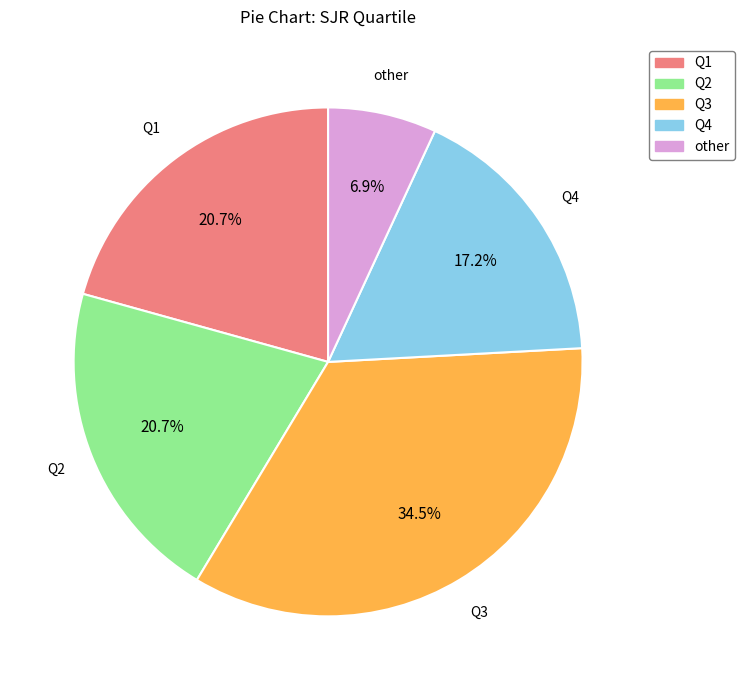

To the nearest percent, what is the combined percentage of Q1 and other?

28%